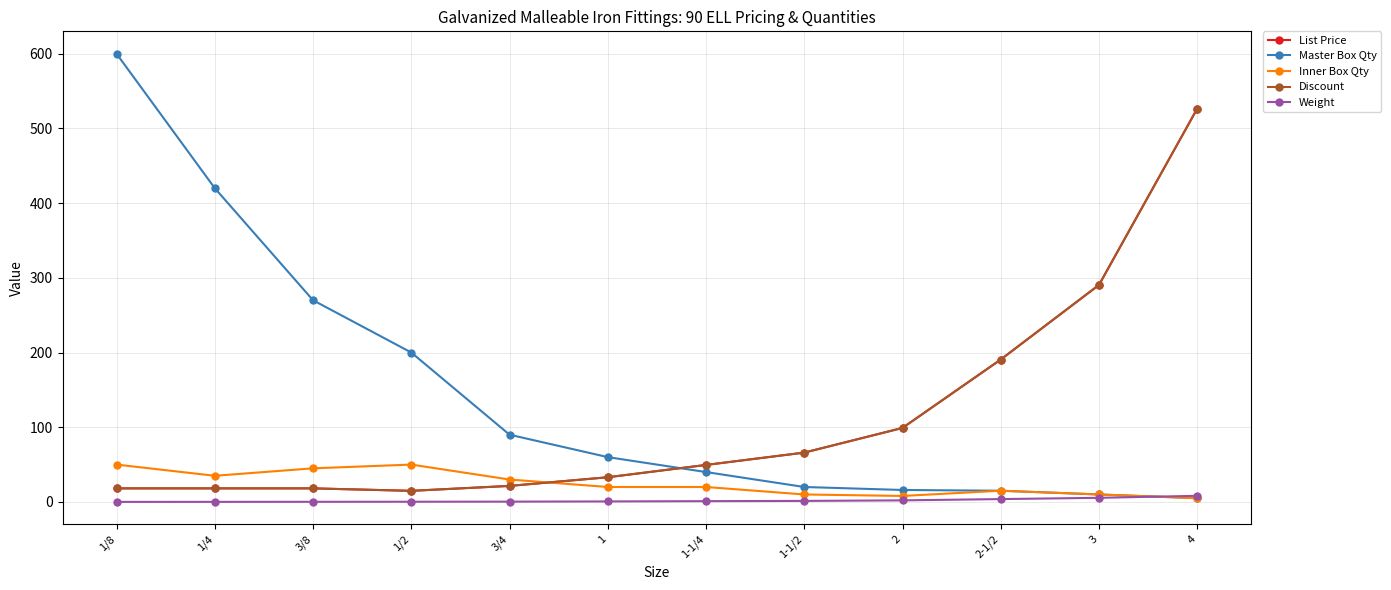

What is the difference between the maximum and minimum values in the Master Box Qty series?

595.0